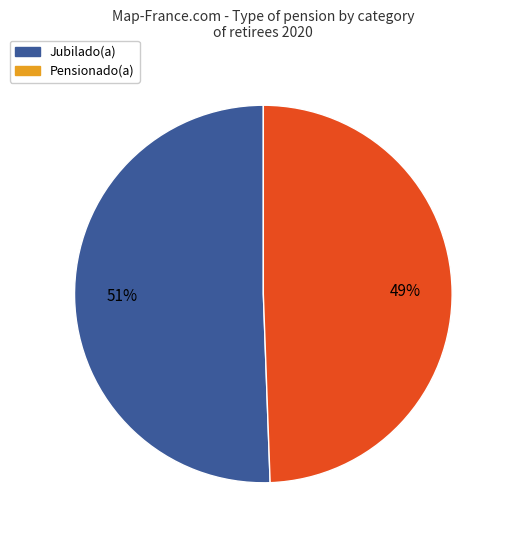

How many segments does this pie chart have?

2